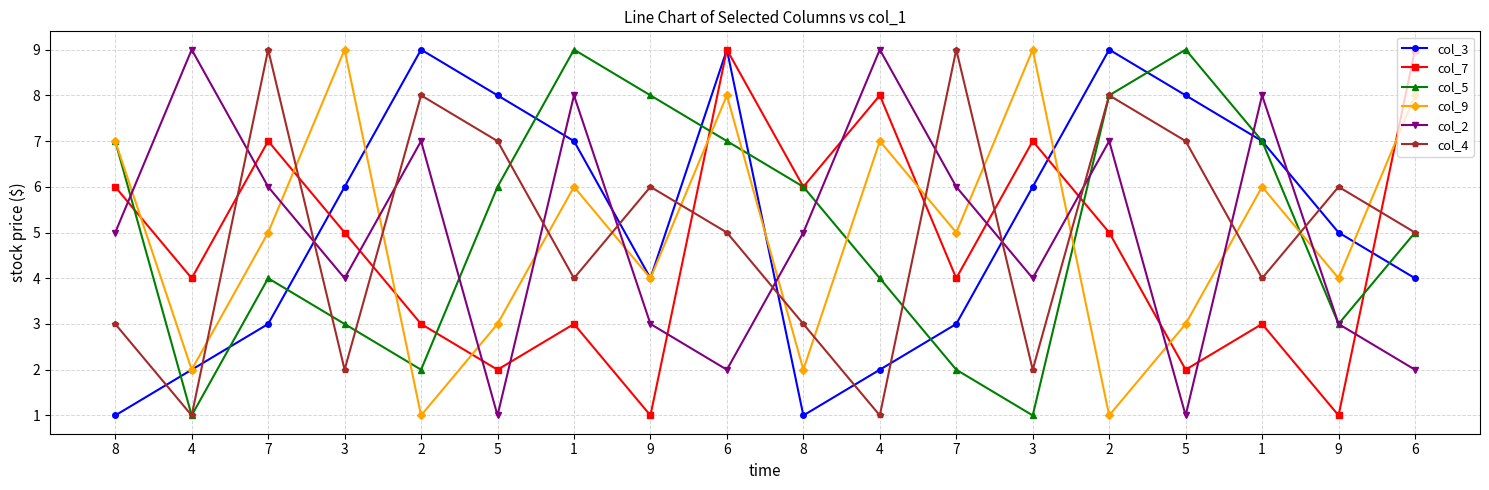

What is the label of the 11th point from the right?

9